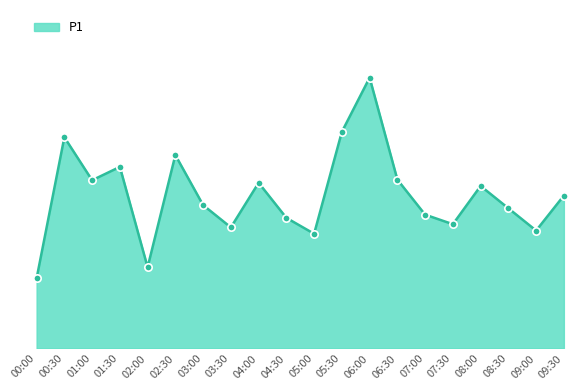

Which has a higher value, 03:30 or 08:30?

08:30